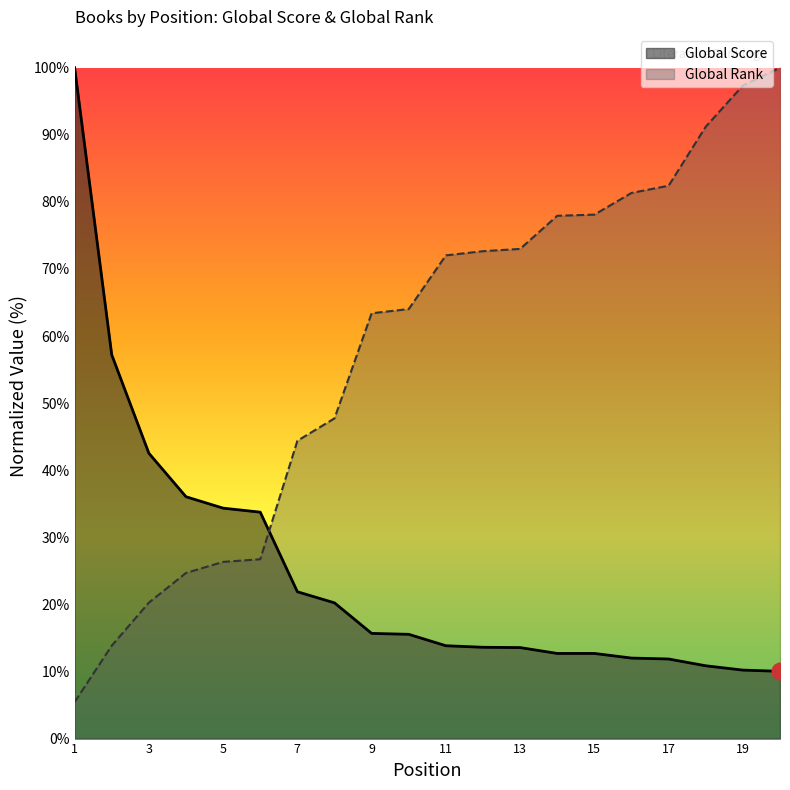

What are all the series names shown in the legend?

Global Score, Global Rank